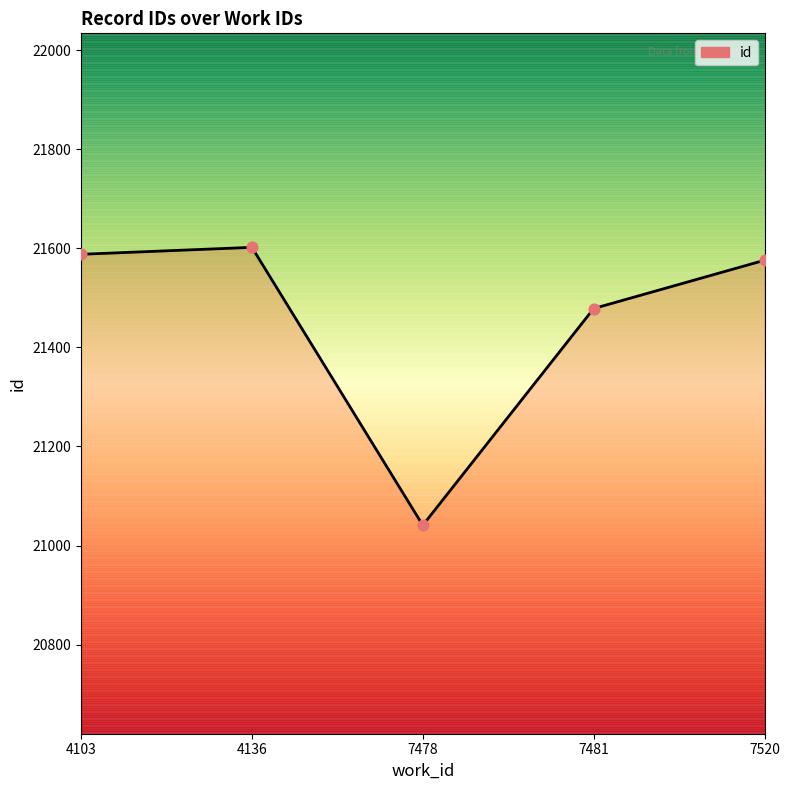

What is the change in value from 4103 to 4136?

+14.0